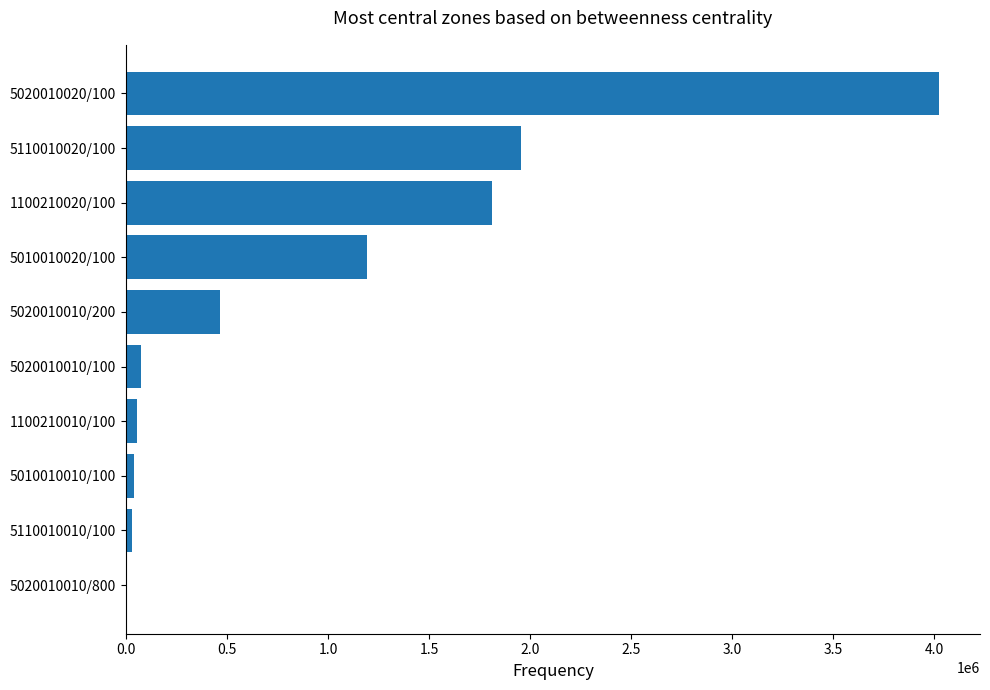

The value at 5020010020/100 is 4026366.0. True or false?

True